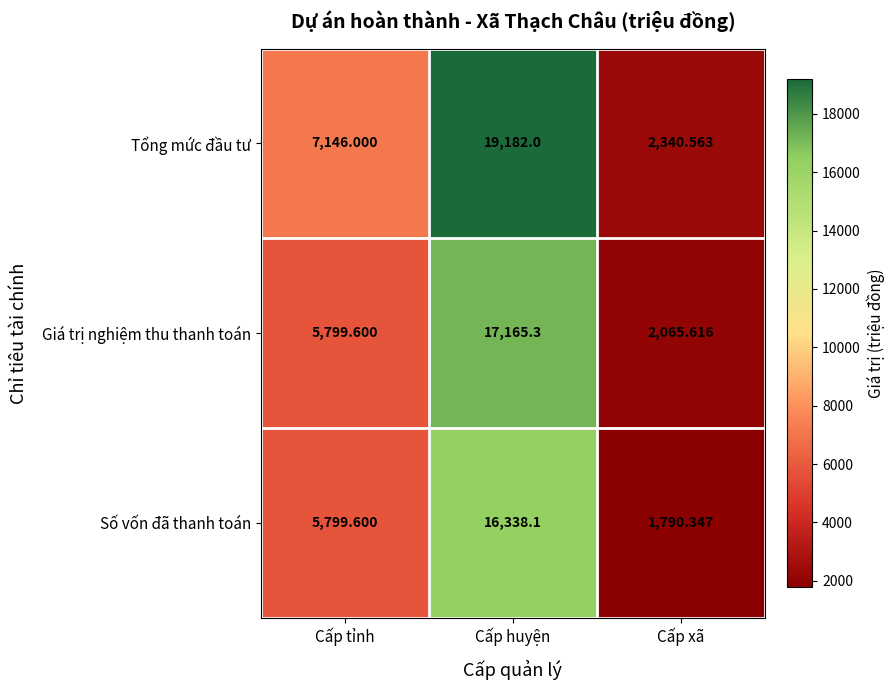

At which label does Số vốn đã thanh toán reach its minimum?

Cấp xã